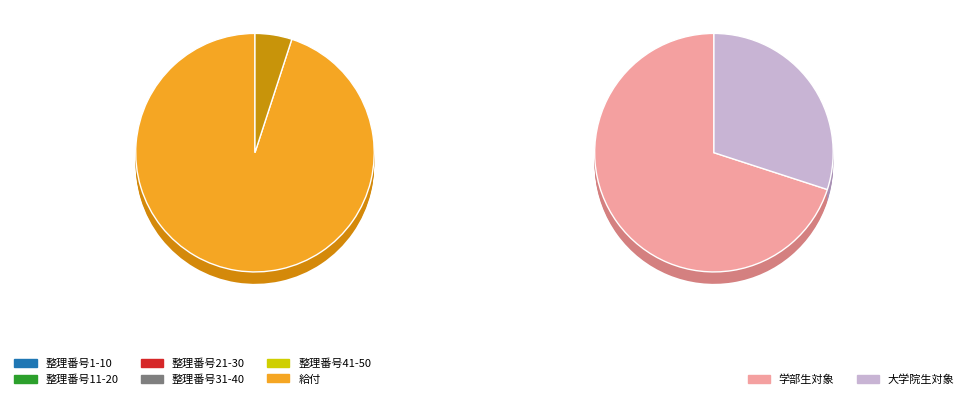

What percentage is the 給付貸与併用 slice, to the nearest percent?

5%